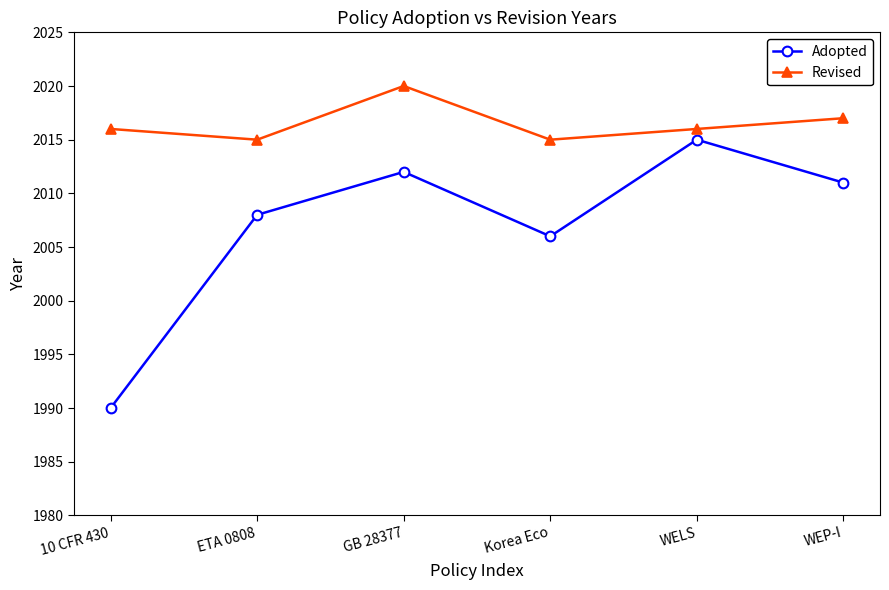

Which series has the largest total across all categories?

Revised